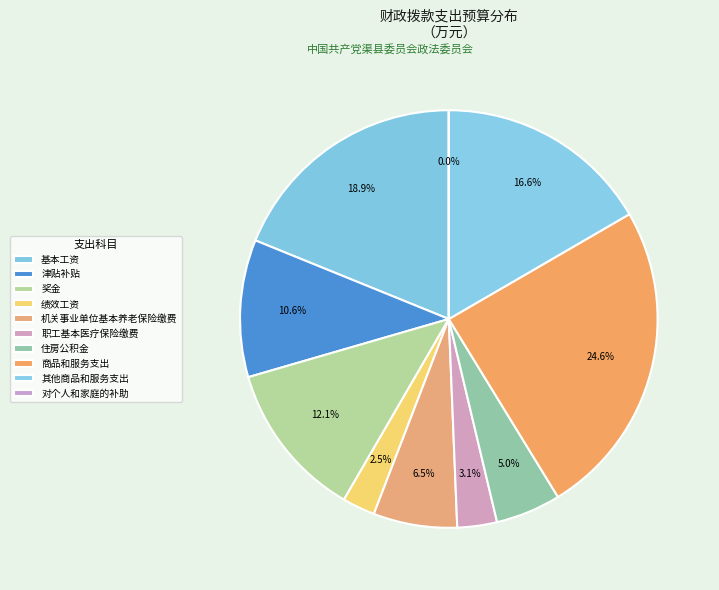

What is the largest slice in the pie chart?

商品和服务支出